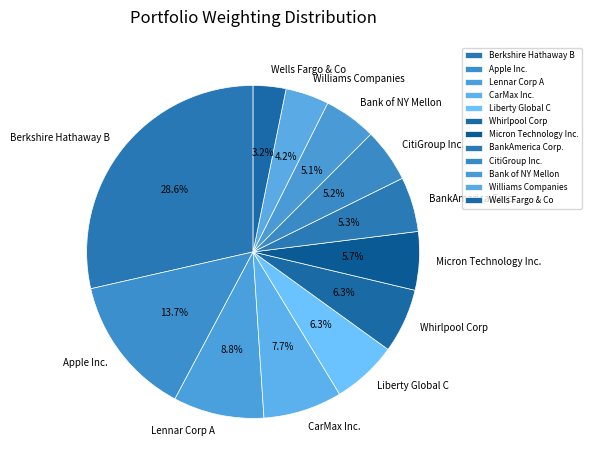

The CitiGroup Inc. slice represents 5% of the pie. True or false?

True